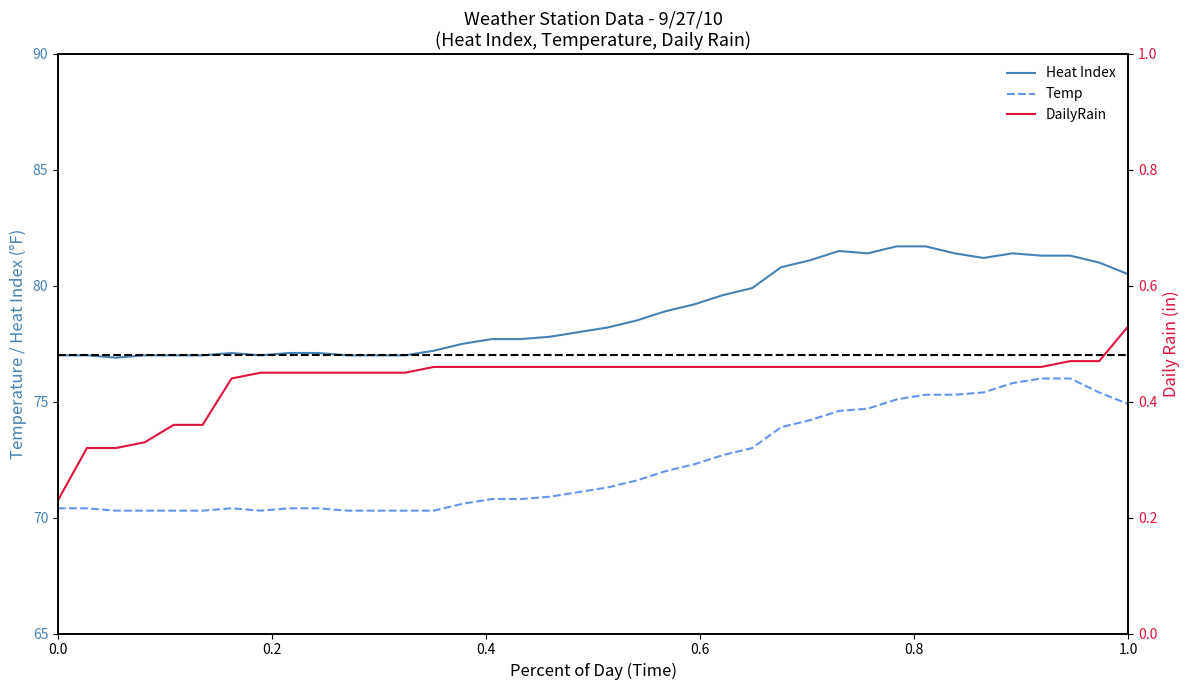

Reading left to right, extract all data points from this chart.

Heat Index: 77.0	77.0	76.9	77.0	77.0	77.0	77.1	77.0	77.1	77.1	77.0	77.0	77.0	77.2	77.5	77.7	77.7	77.8	78.0	78.2	78.5	78.9	79.2	79.6	79.9	80.8	81.1	81.5	81.4	81.7	81.7	81.4	81.2	81.4	81.3	81.3	81.0	80.5
Temp: 70.4	70.4	70.3	70.3	70.3	70.3	70.4	70.3	70.4	70.4	70.3	70.3	70.3	70.3	70.6	70.8	70.8	70.9	71.1	71.3	71.6	72.0	72.3	72.7	73.0	73.9	74.2	74.6	74.7	75.1	75.3	75.3	75.4	75.8	76.0	76.0	75.4	74.9
DailyRain: 0.2	0.3	0.3	0.3	0.4	0.4	0.4	0.5	0.5	0.5	0.5	0.5	0.5	0.5	0.5	0.5	0.5	0.5	0.5	0.5	0.5	0.5	0.5	0.5	0.5	0.5	0.5	0.5	0.5	0.5	0.5	0.5	0.5	0.5	0.5	0.5	0.5	0.5